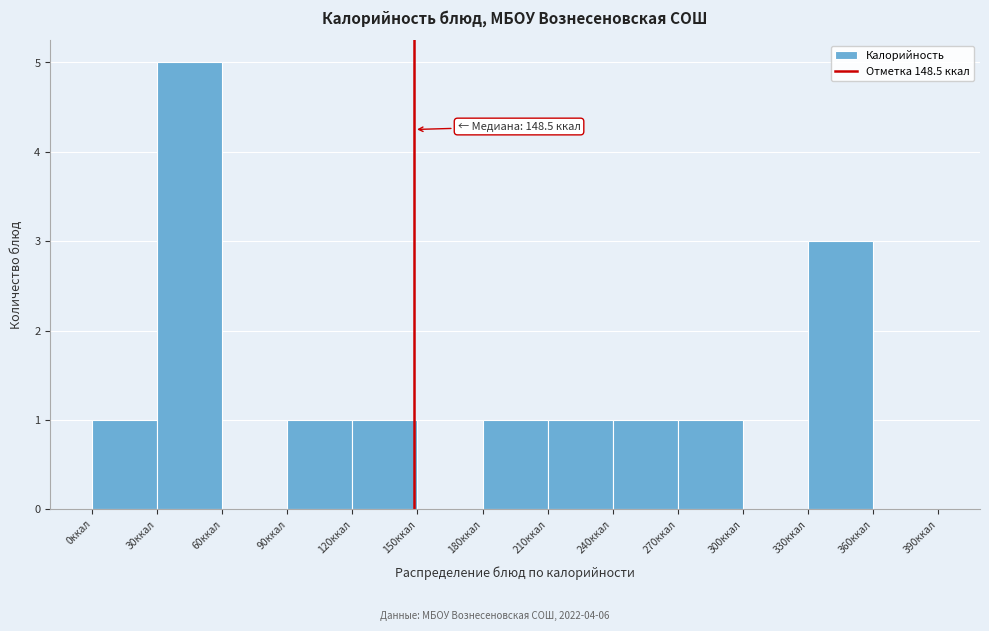

Over which range of the x-axis is the bar tallest?

30 to 60